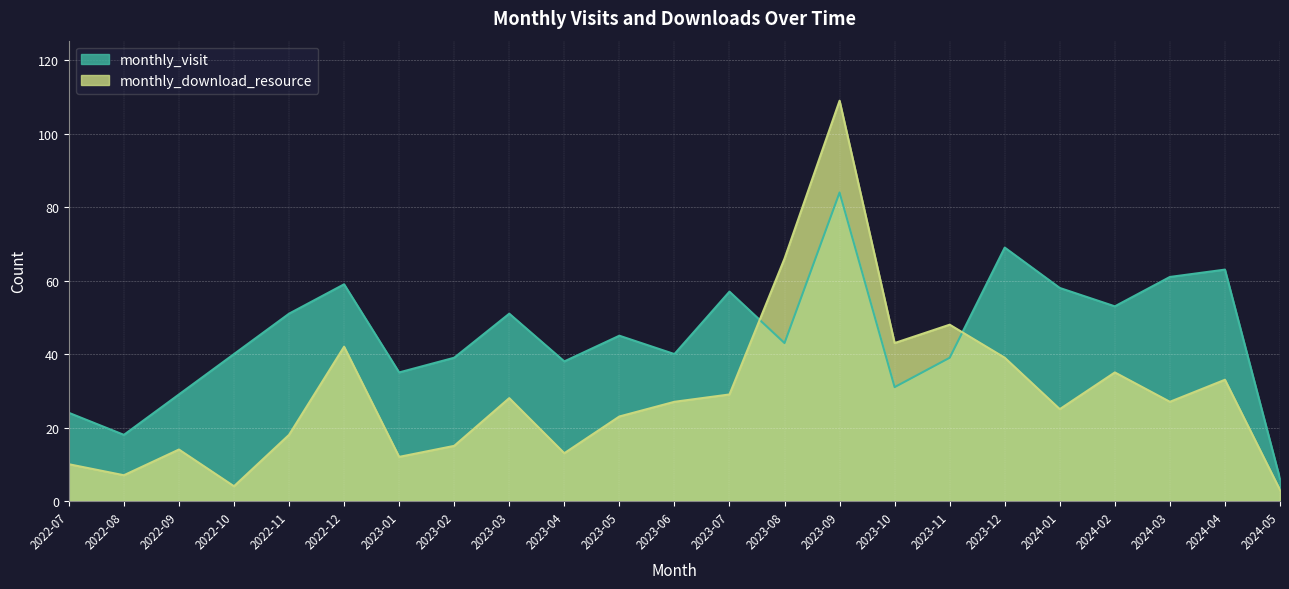

The monthly_visit series shows 63 at 2024-04. True or false?

True